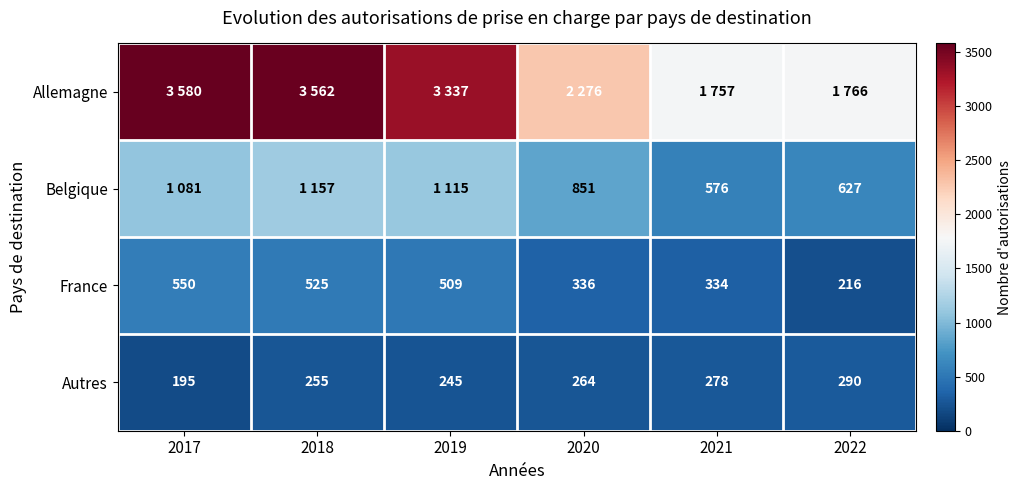

What is the minimum value for Autres?

195